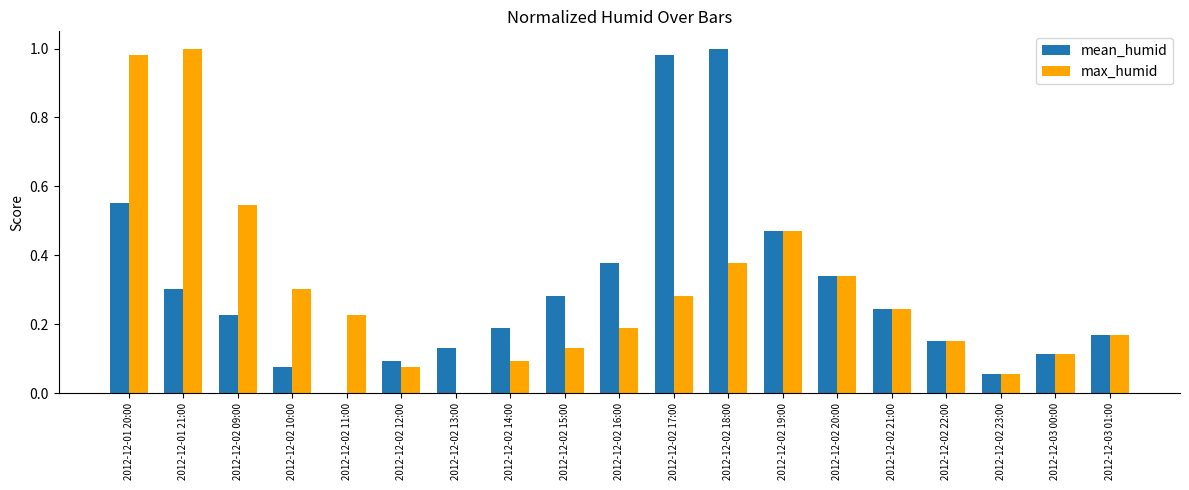

Which category has the highest value in the mean_humid series?

2012-12-02 18:00